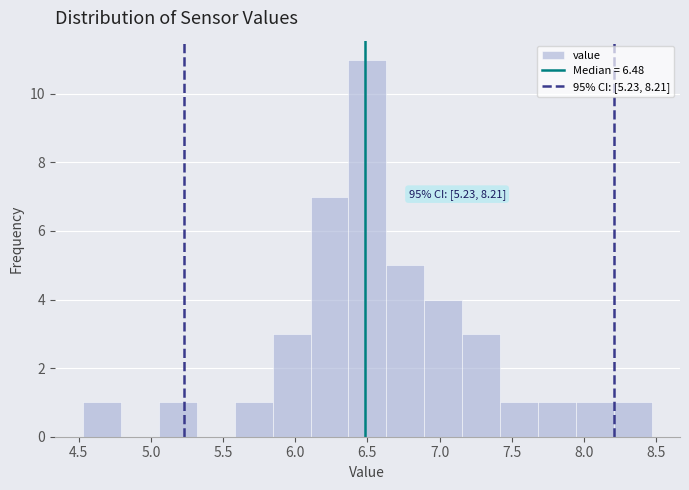

Which range on the x-axis has the tallest bar?

6.35 to 6.65